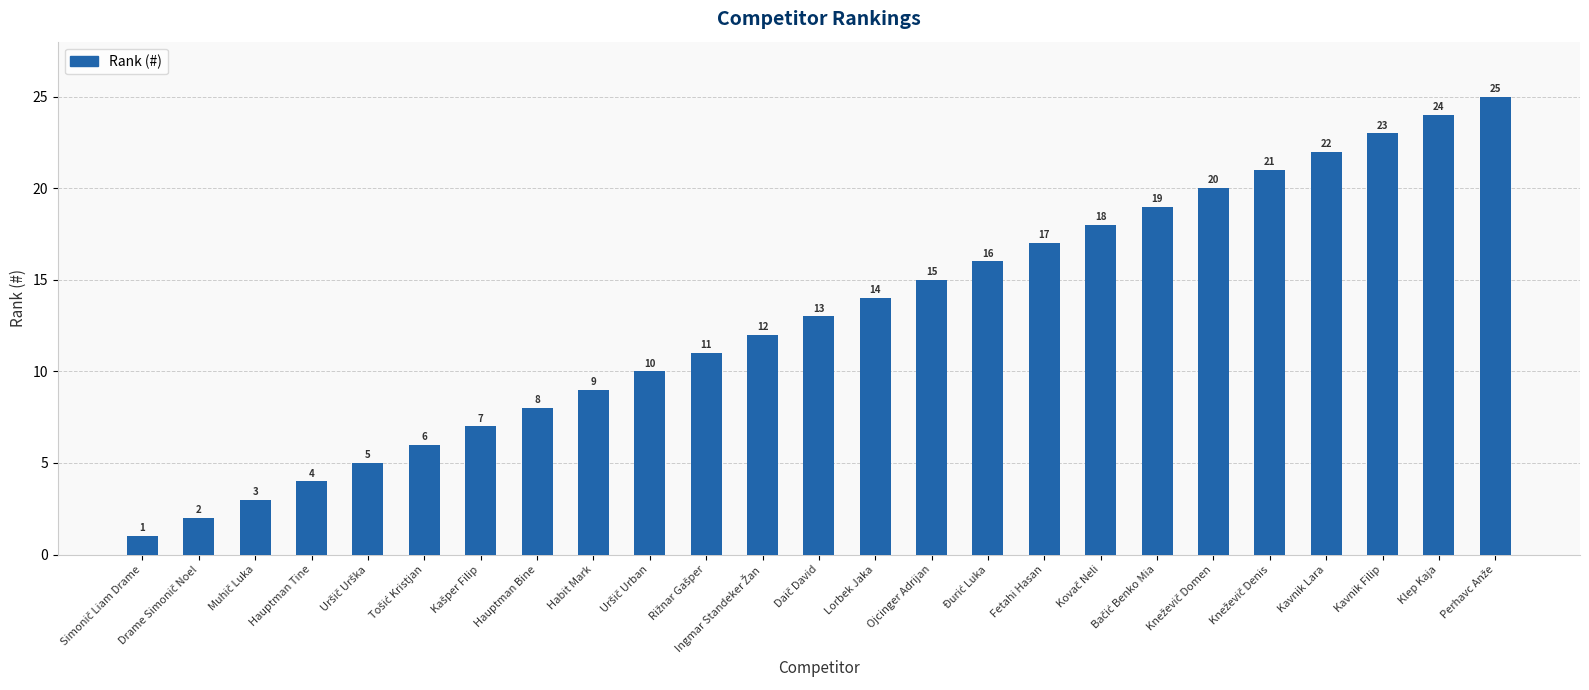

What is the greatest value displayed?

25